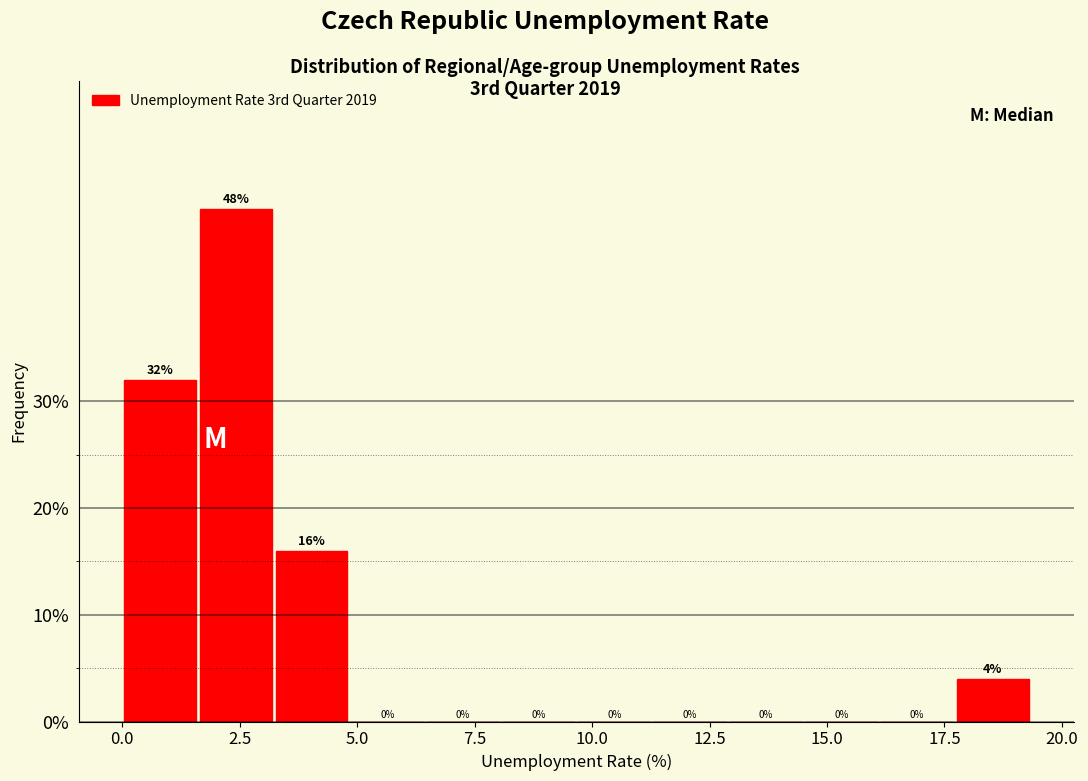

Read against the x-axis, roughly where is the centre of the tallest bar?

2.5